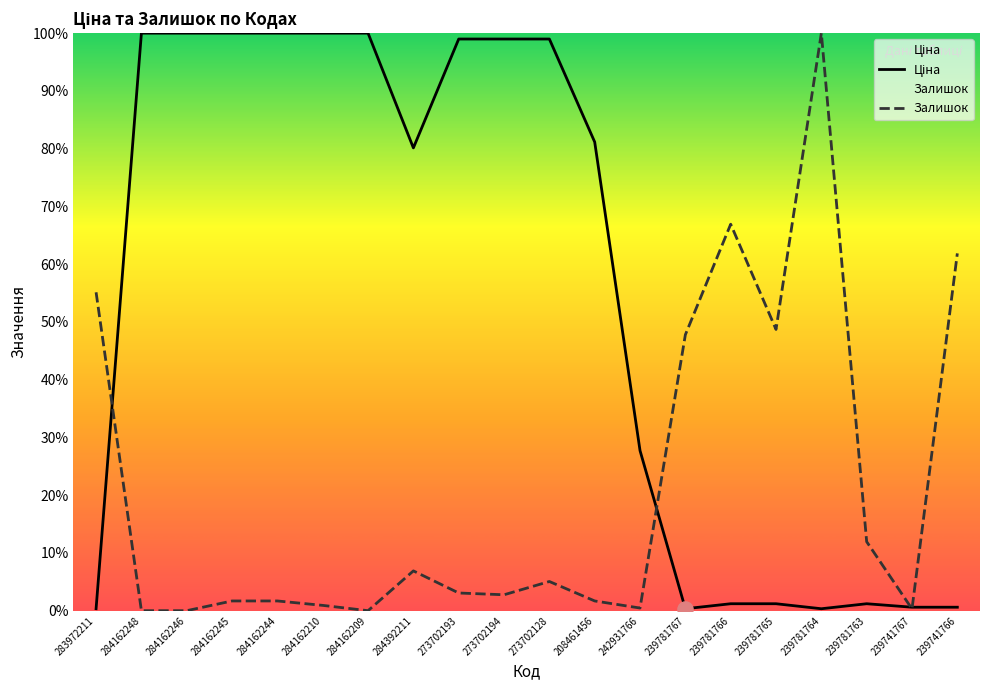

At how many categories does at least one series exceed 69?

12